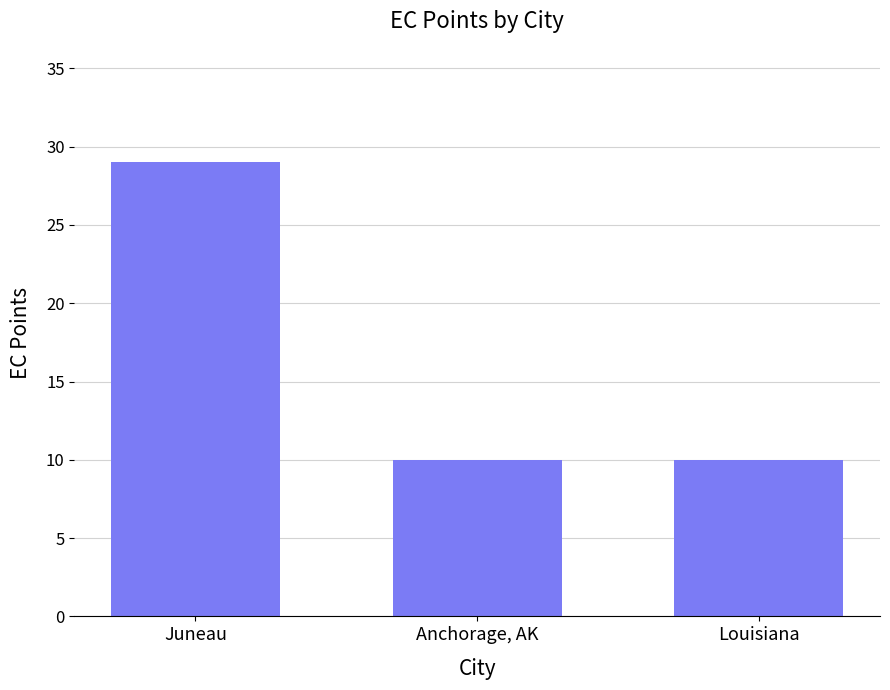

What is the sum of all values?

49